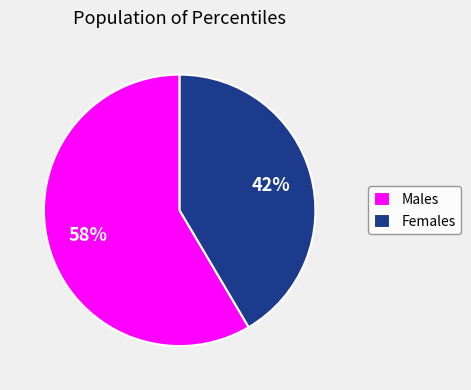

Count the number of slices in the pie.

2